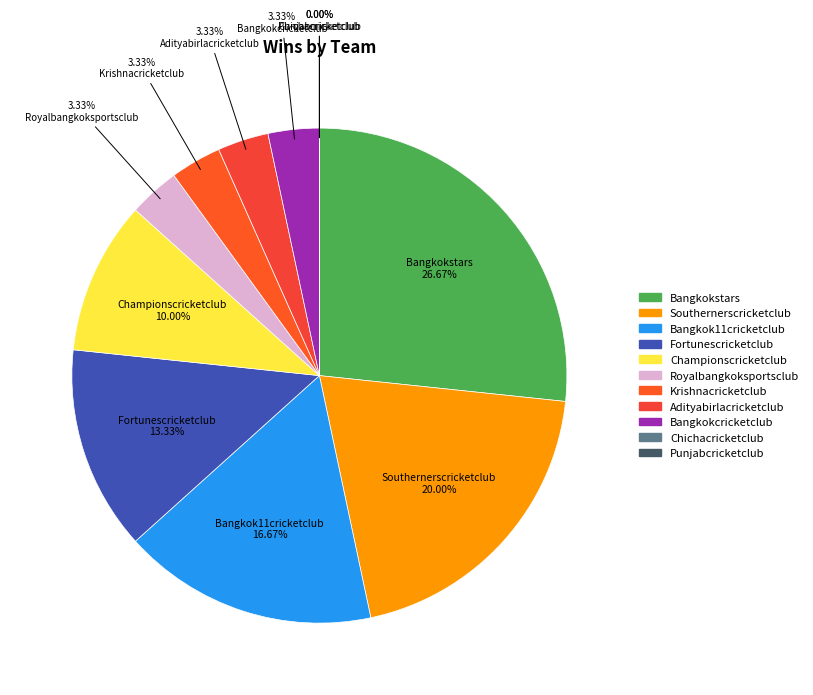

How much of the chart is everything except Bangkokstars?

73.3%